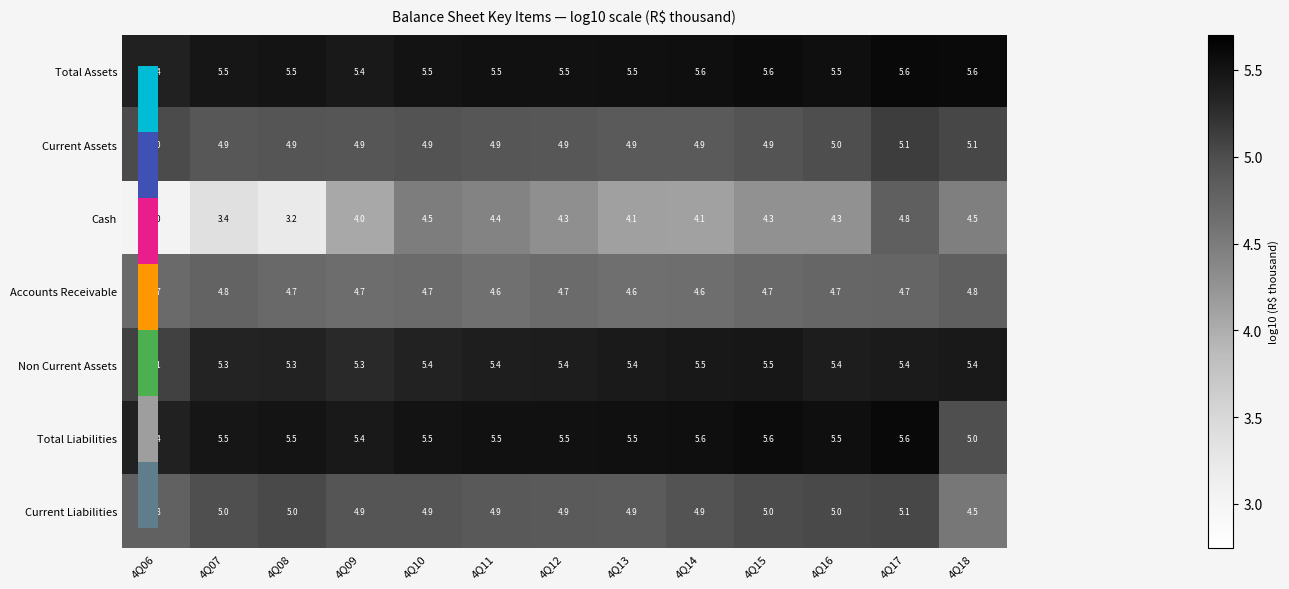

What is the minimum value for Current Liabilities?

4.5